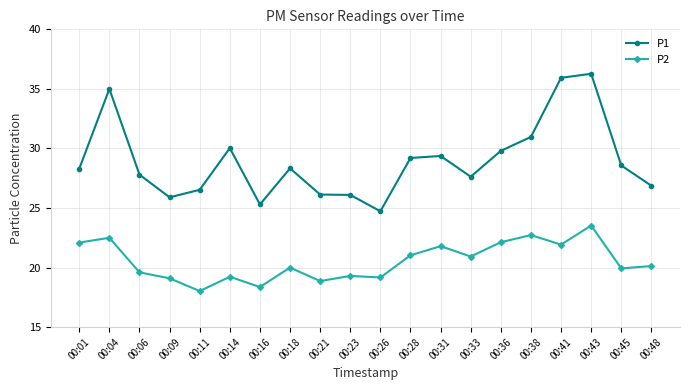

Count the number of data series in this chart.

2